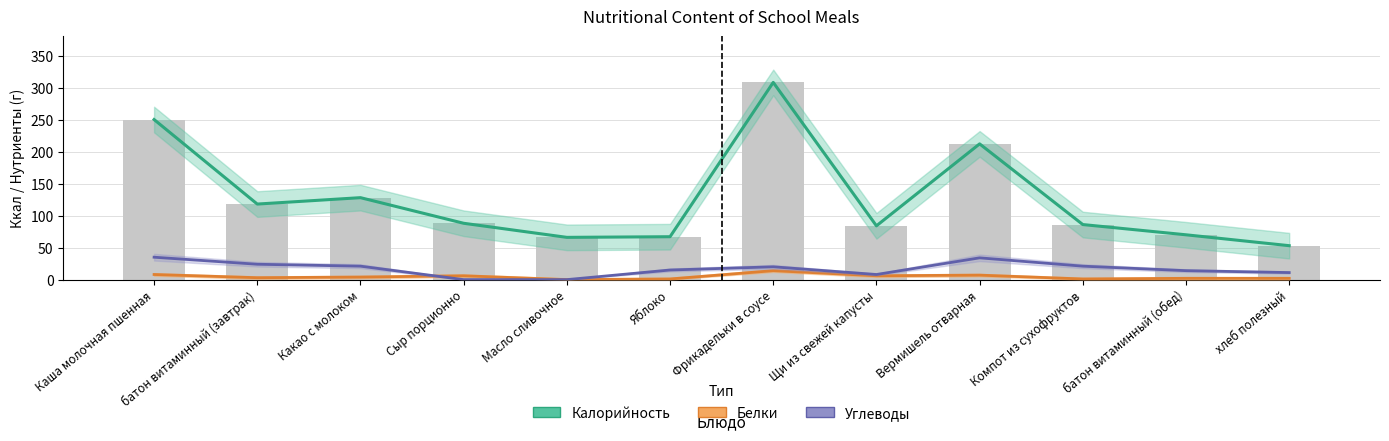

Is it true that Калорийность equals 33 at Сыр порционно?

False